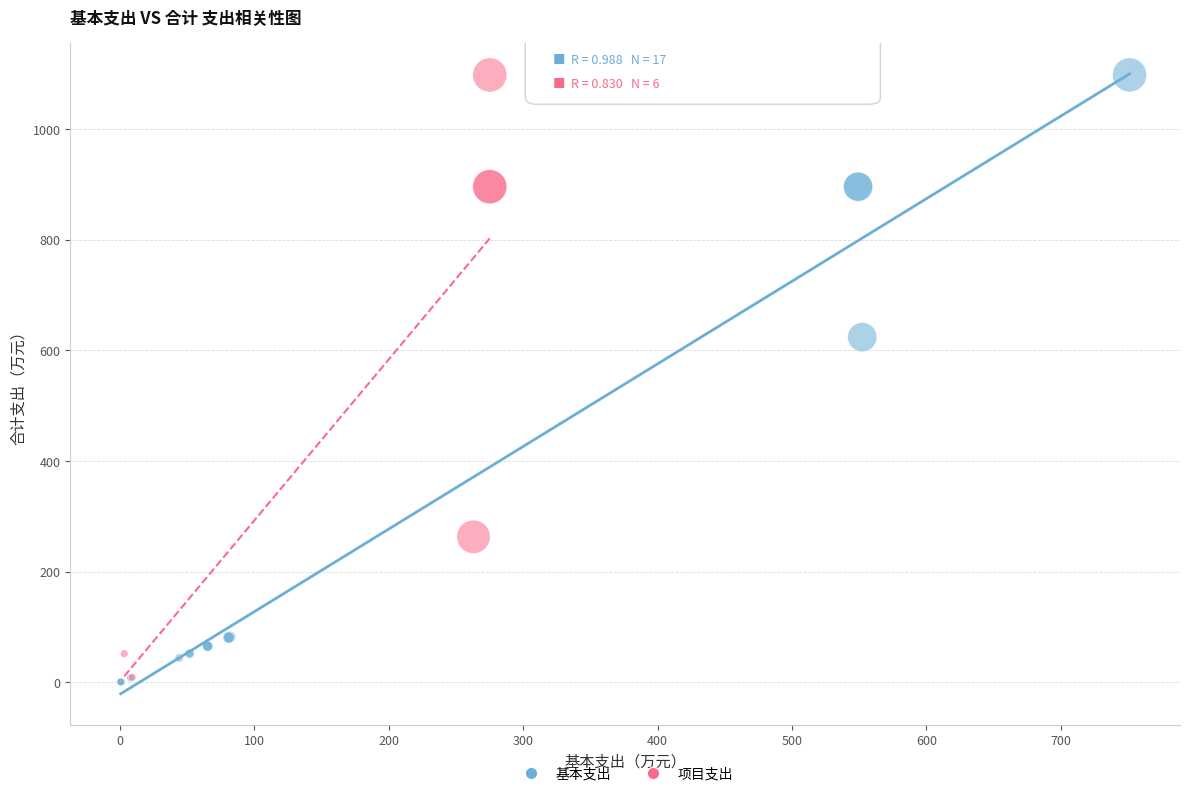

What are all the series names shown in the legend?

基本支出, 项目支出